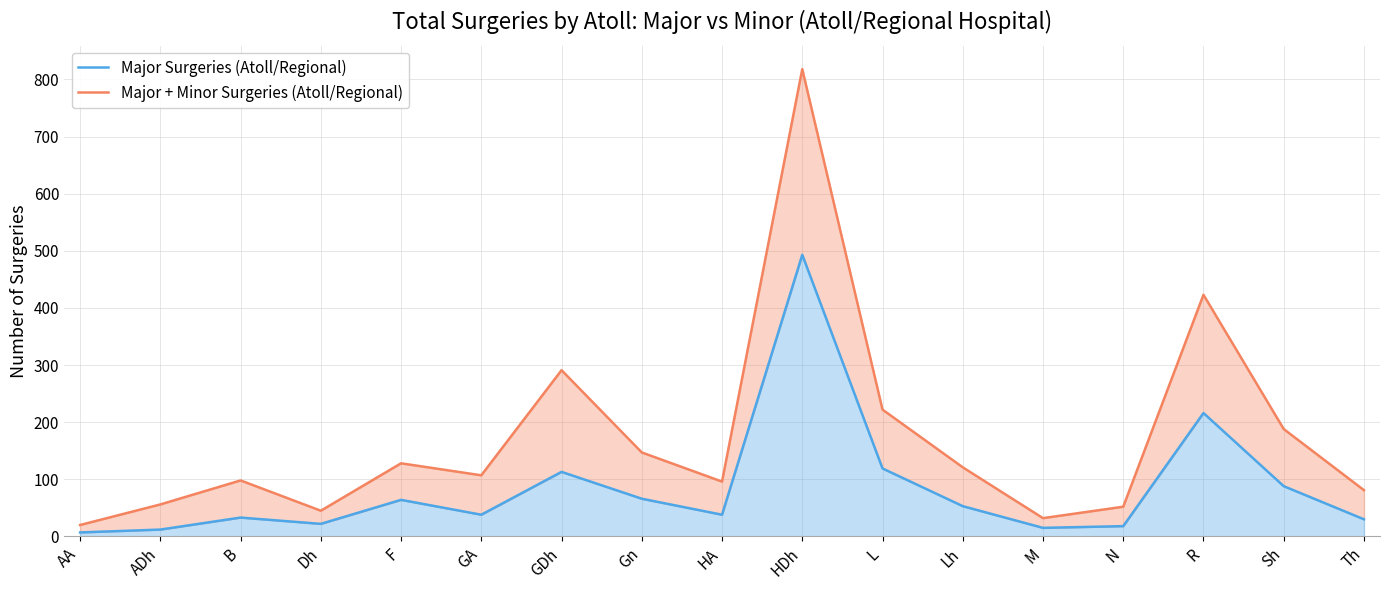

Is it true that Major + Minor Surgeries (Atoll/Regional) equals 818 at HDh?

True